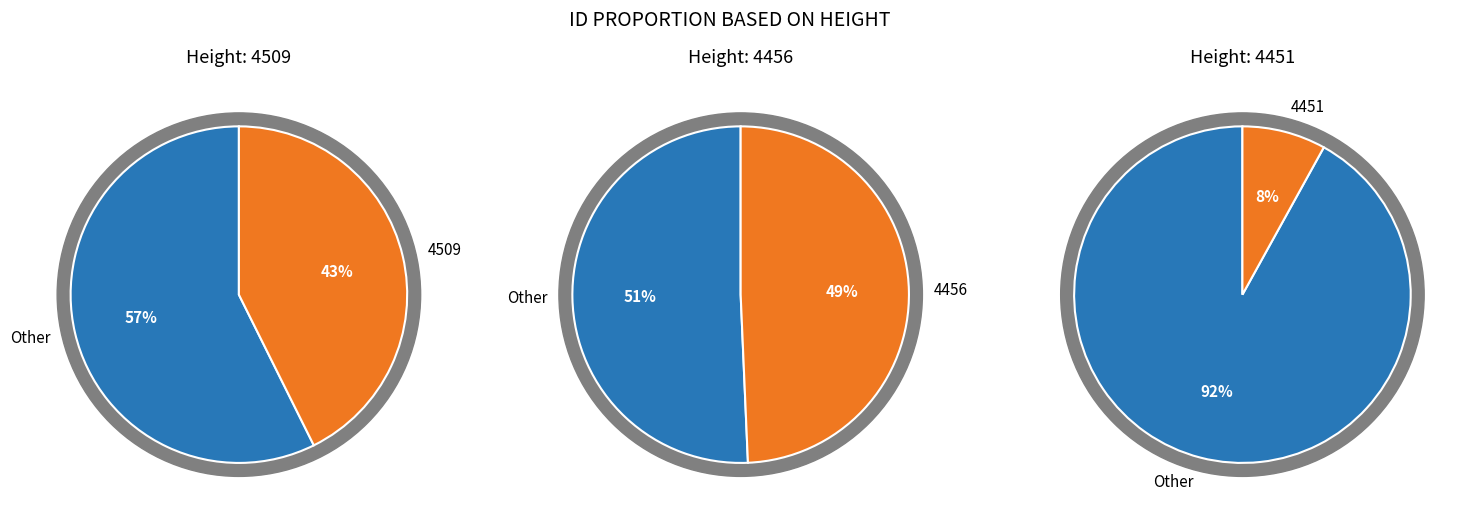

Which slice is the largest?

4456